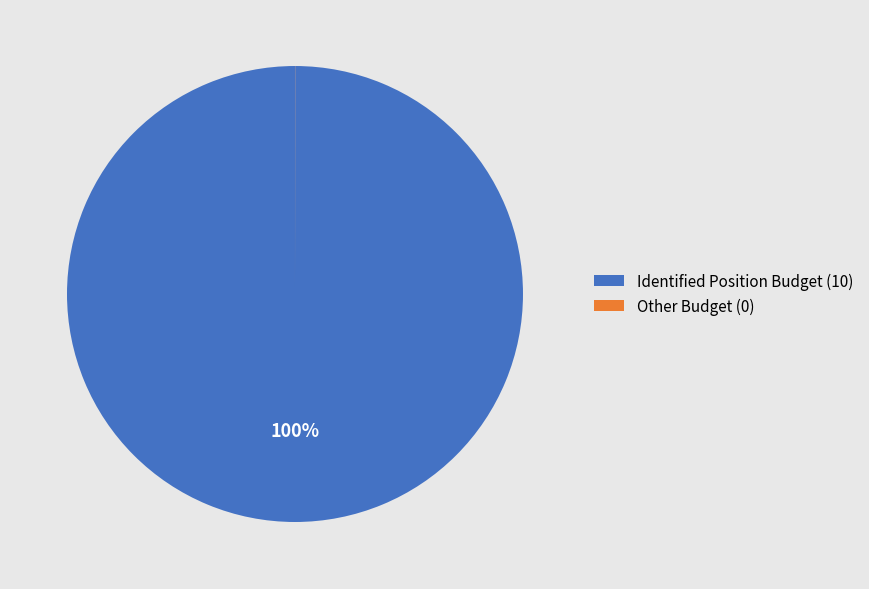

To the nearest percent, what is the difference between the largest and smallest slice percentages?

100%